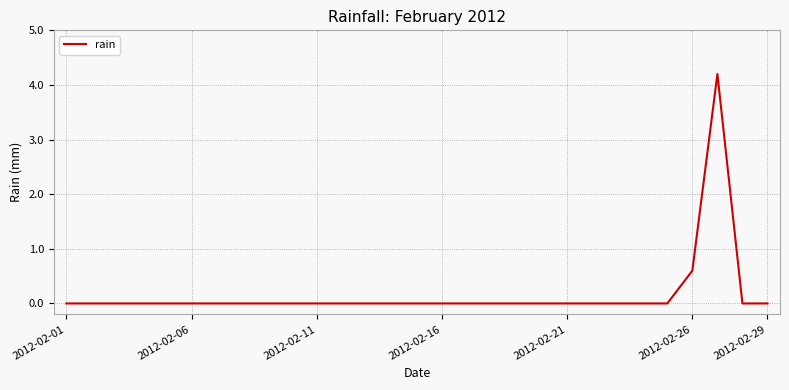

What is the maximum value shown in the chart?

4.2